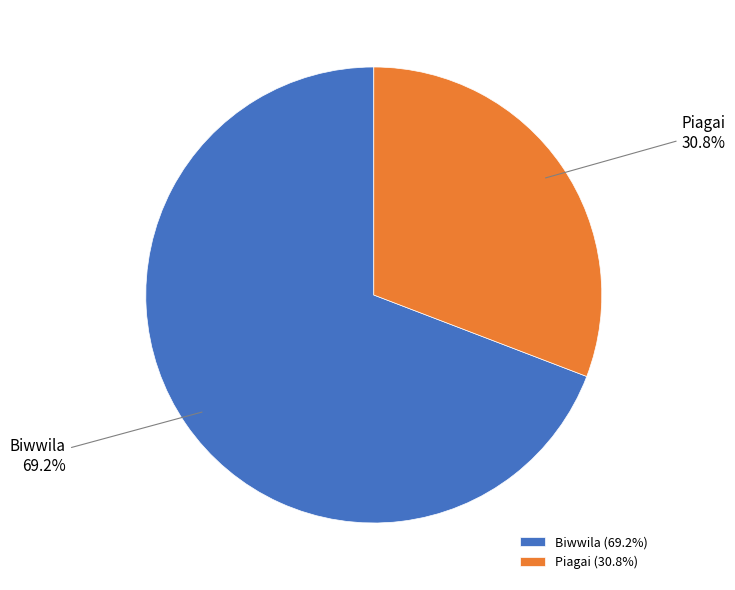

Rank the categories by value from lowest to highest.

Piagai, Biwwila